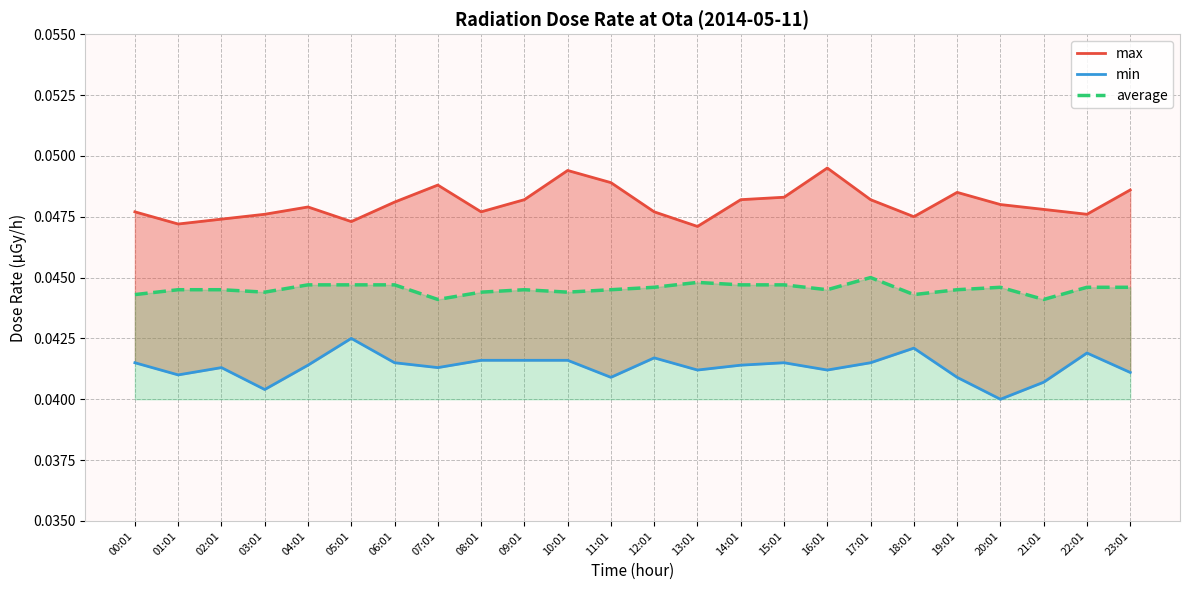

At which category is the sum across all series the highest?

10:01